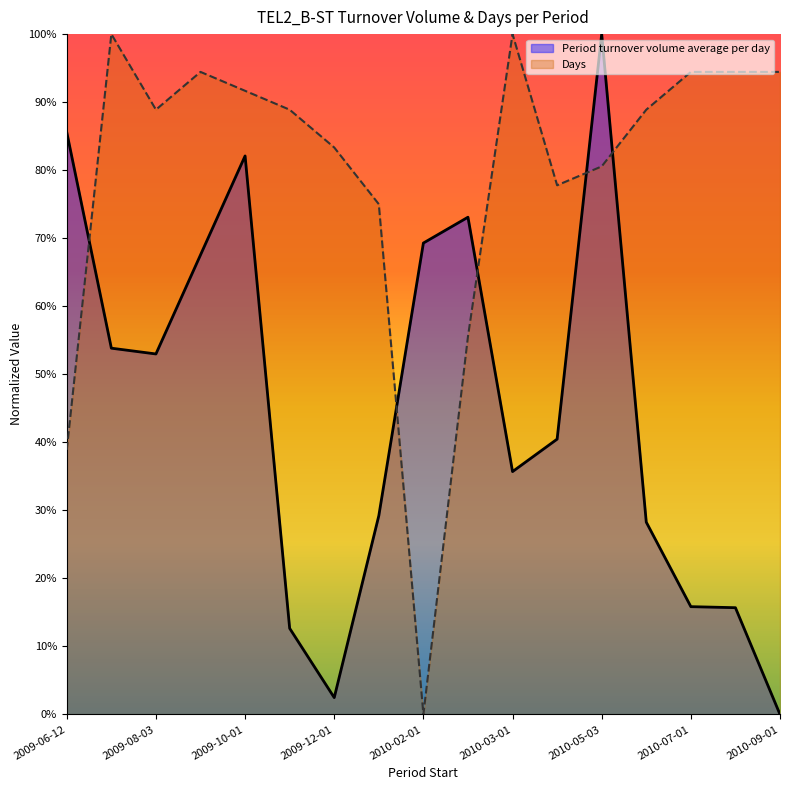

Which series has the widest spread of values?

Period turnover volume average per day